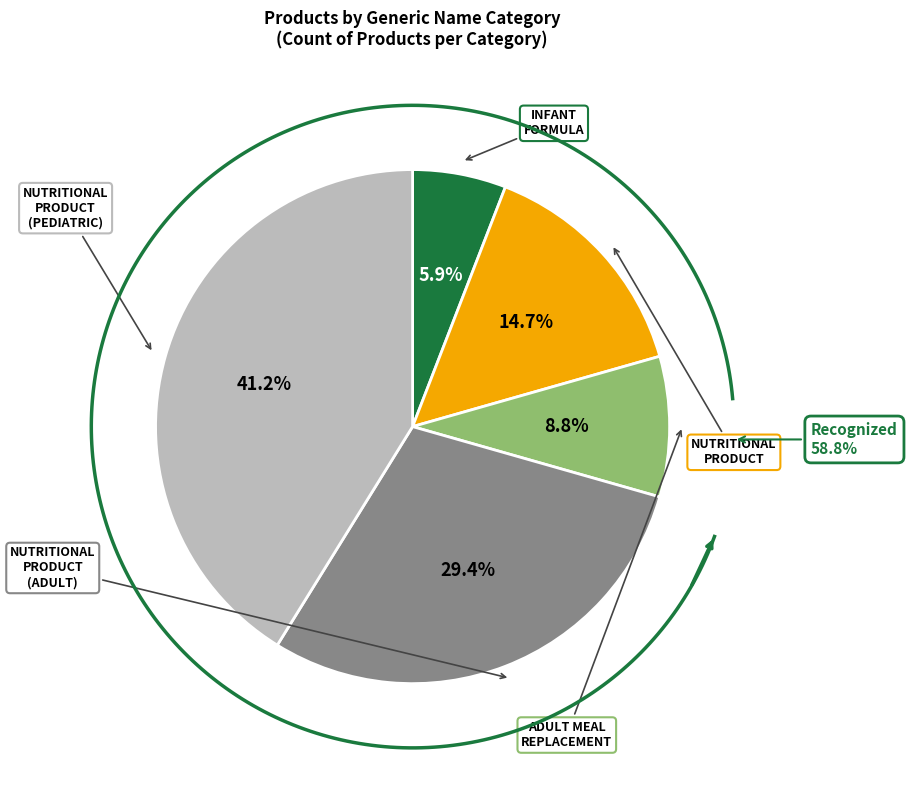

Between NUTRITIONAL PRODUCT (PEDIATRIC) and NUTRITIONAL PRODUCT (ADULT), which is larger?

NUTRITIONAL PRODUCT (PEDIATRIC)